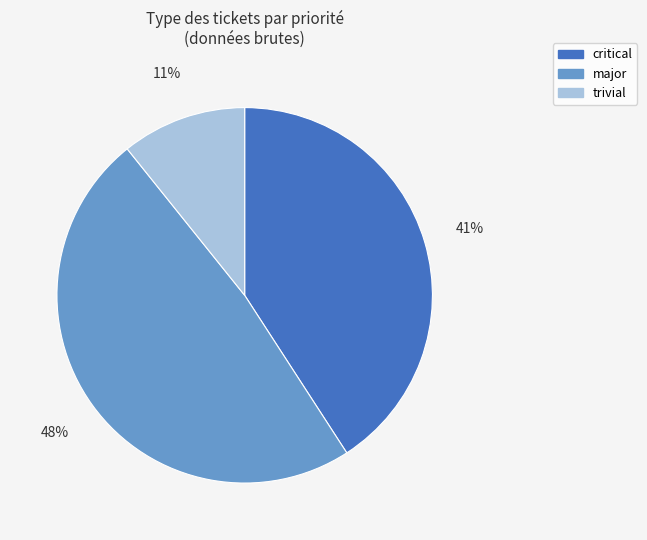

Does any single category account for the majority?

No